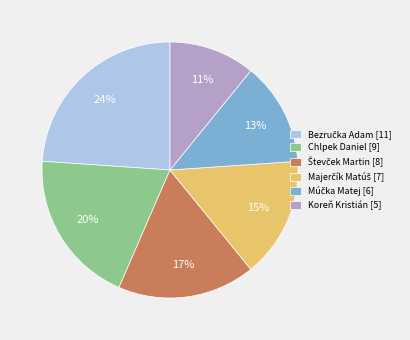

Is there any slice that represents more than half of the pie?

No